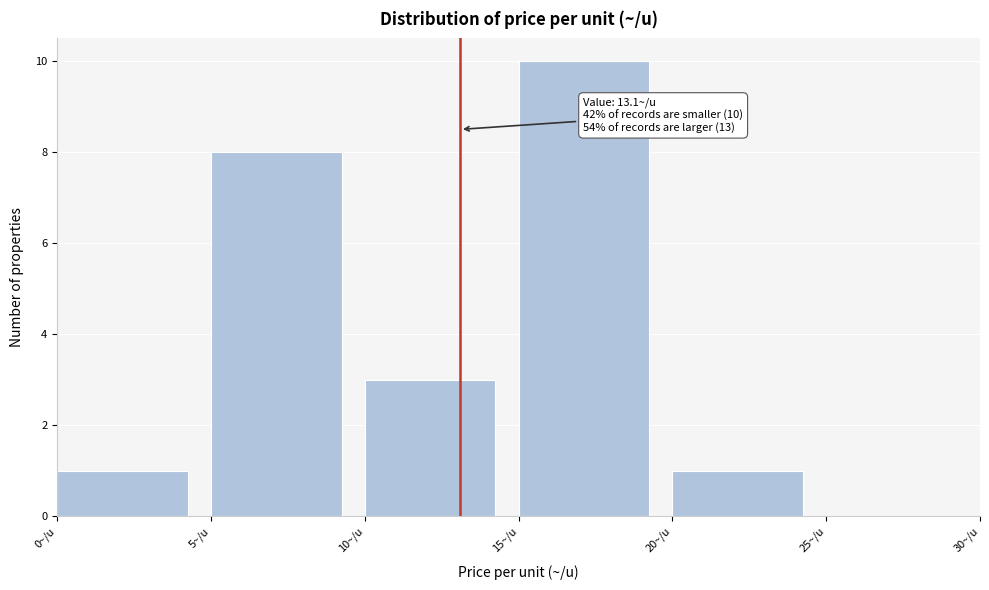

Which range on the x-axis has the tallest bar?

15 to 20